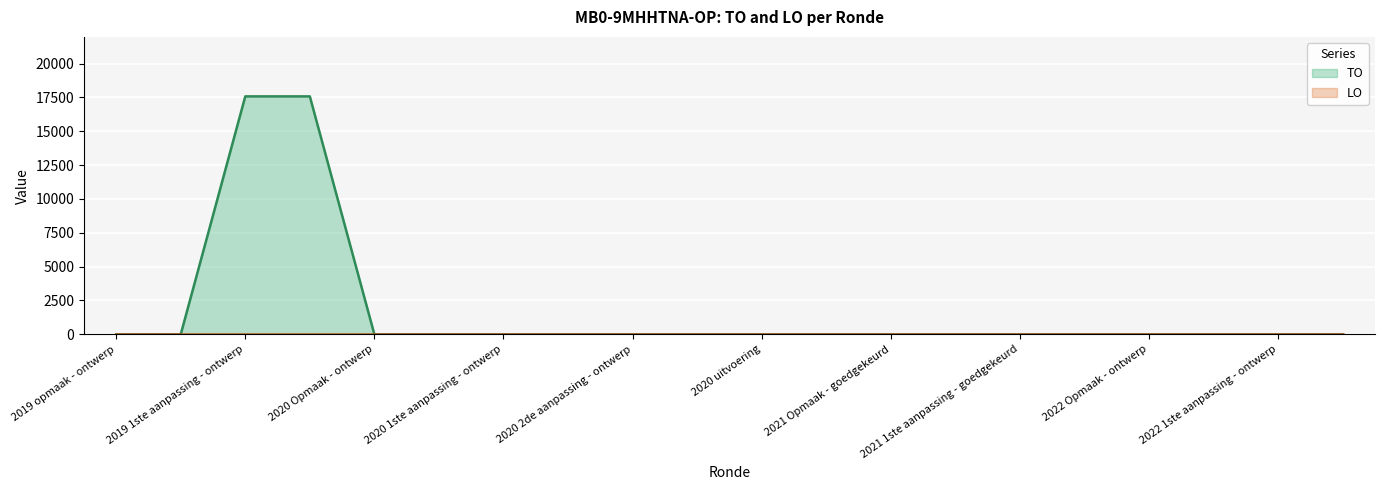

Does the chart display data point markers on the line(s)?

No